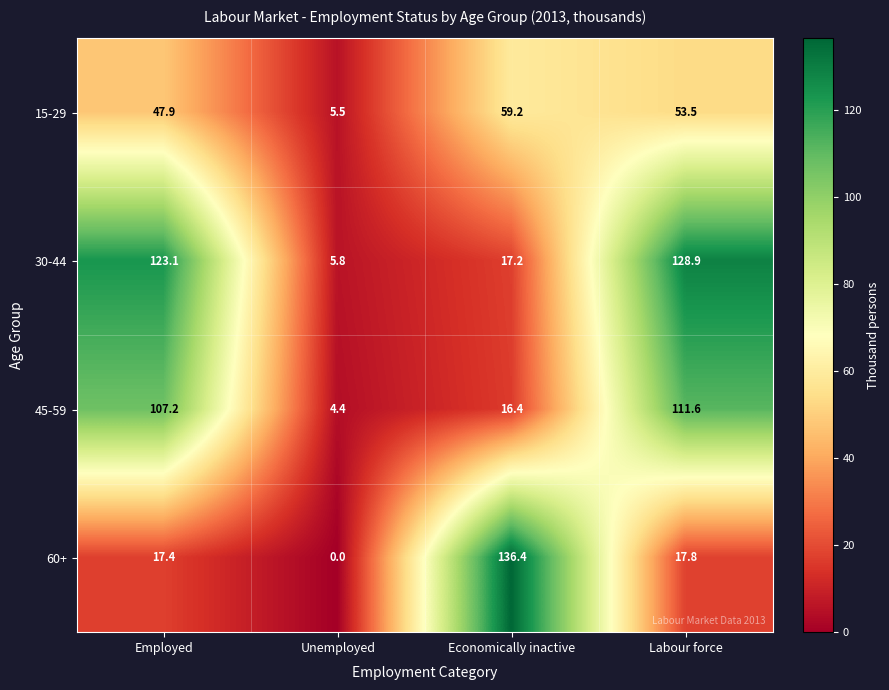

Reading left to right, what are all the values shown in this chart?

15-29: 47.9	5.5	59.2	53.5
30-44: 123.1	5.8	17.2	128.9
45-59: 107.2	4.4	16.4	111.6
60+: 17.4	0.0	136.4	17.8